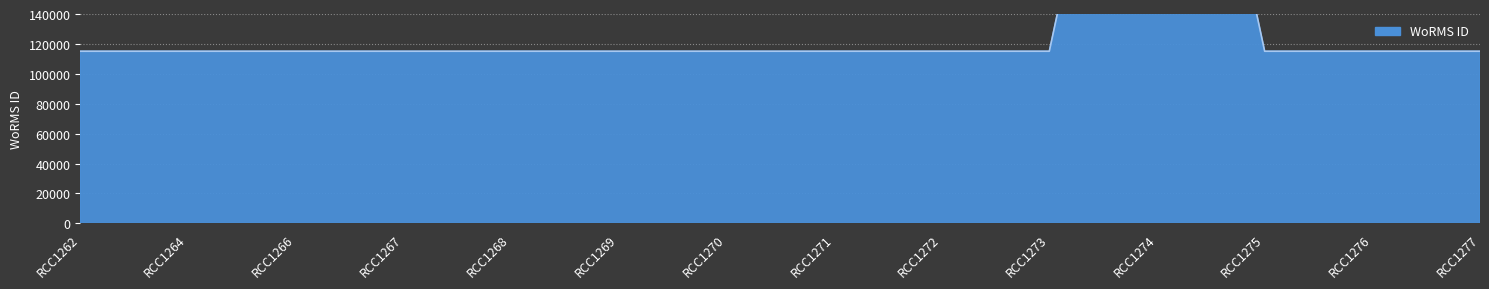

How many lines are shown in the chart?

1